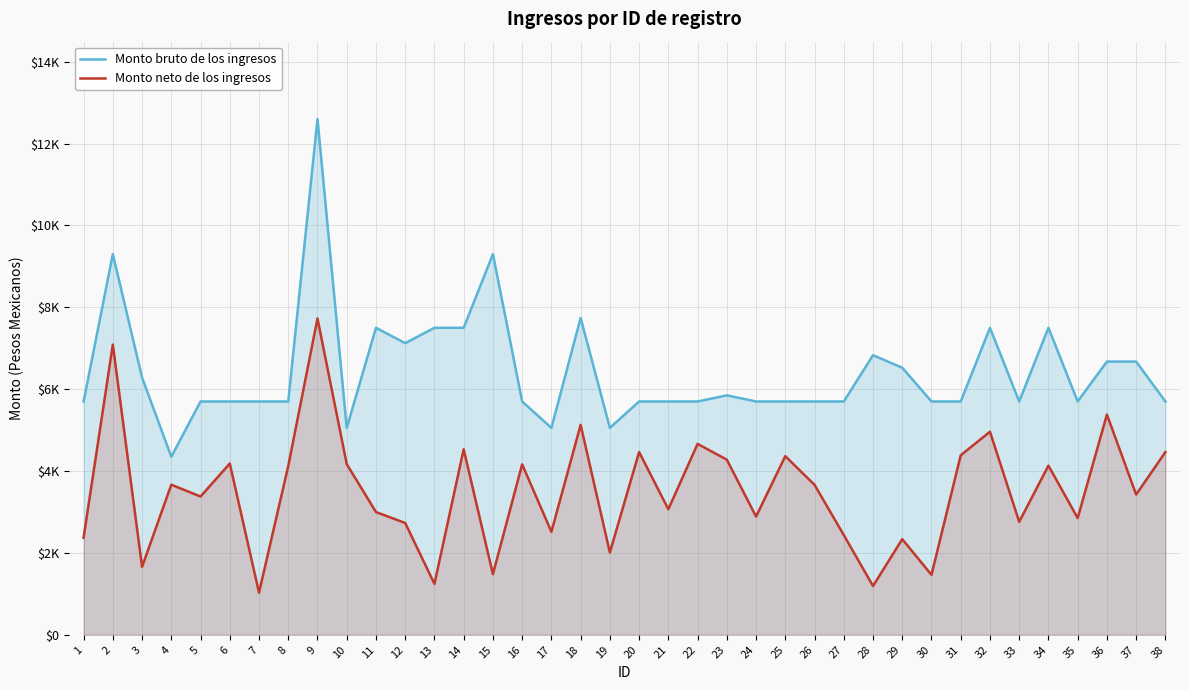

Where is the first local maximum for Monto bruto de los ingresos?

2